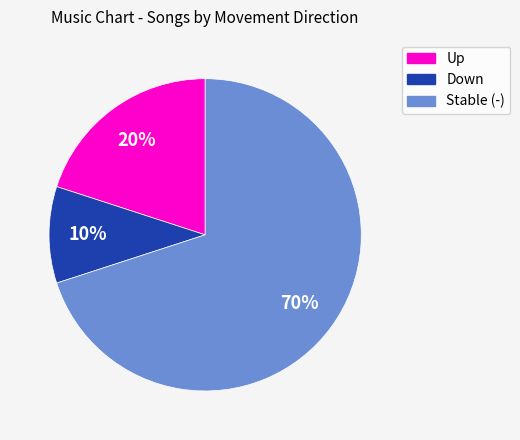

To the nearest percent, what is the average slice percentage?

33%